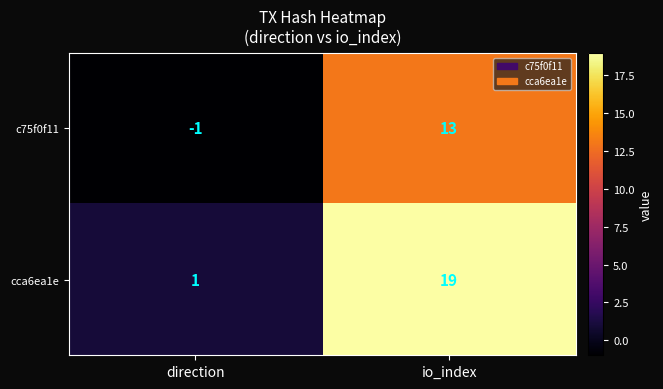

Which series has the widest spread of values?

cca6ea1e